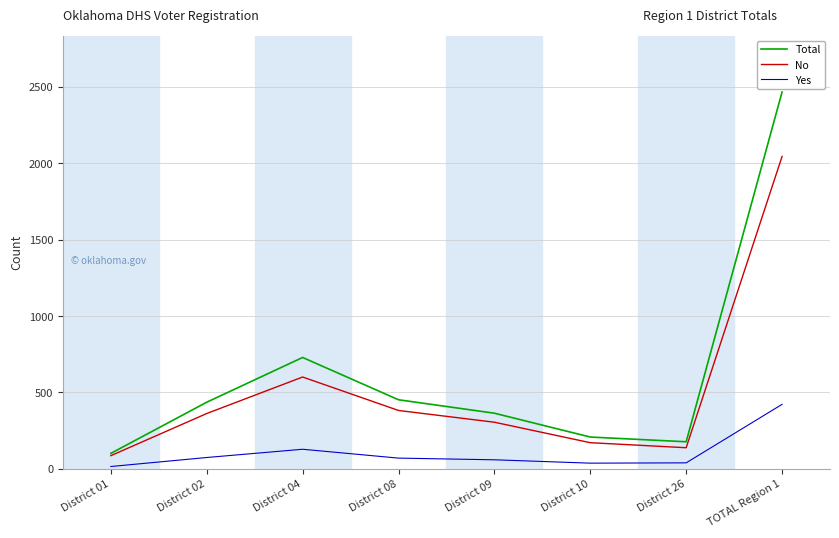

What is the greatest value displayed?

2467